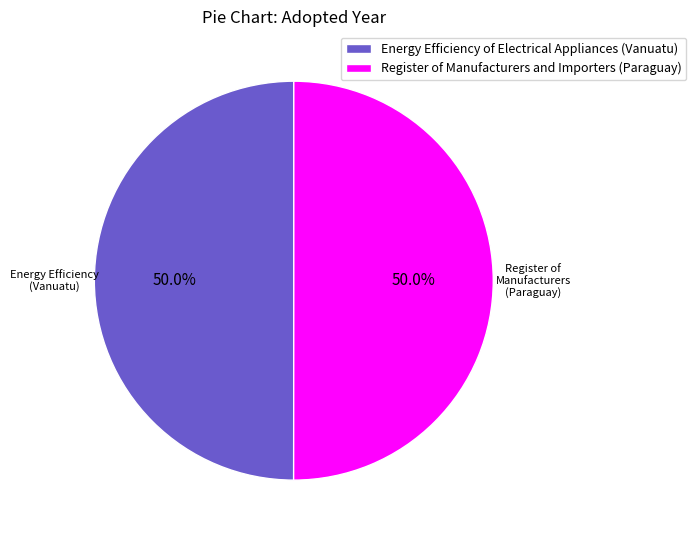

Approximately how many times larger is the value at Register of Manufacturers and Importers (Paraguay) compared to Energy Efficiency of Electrical Appliances (Vanuatu)?

1.0